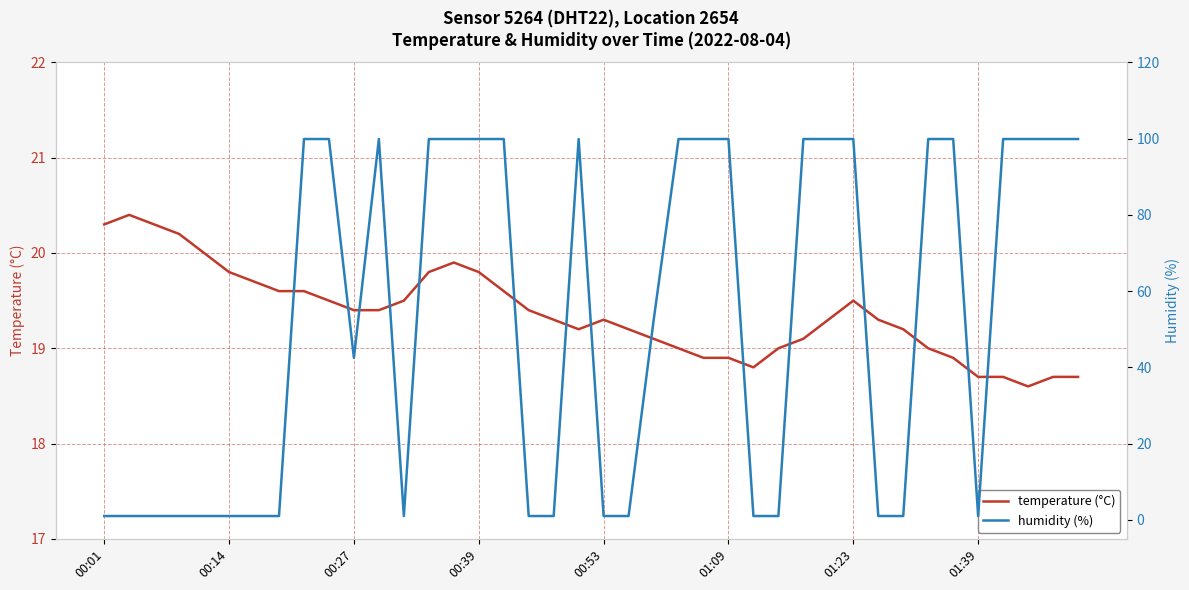

At 29, list the series in order from largest to smallest.

humidity (%), temperature (°C)